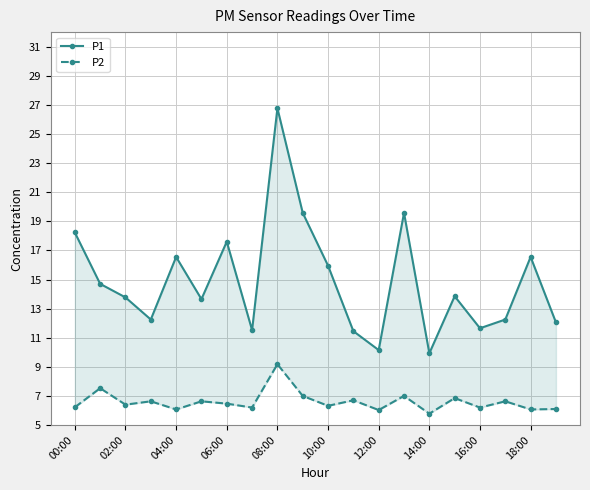

Which series has the largest range (max minus min)?

P1